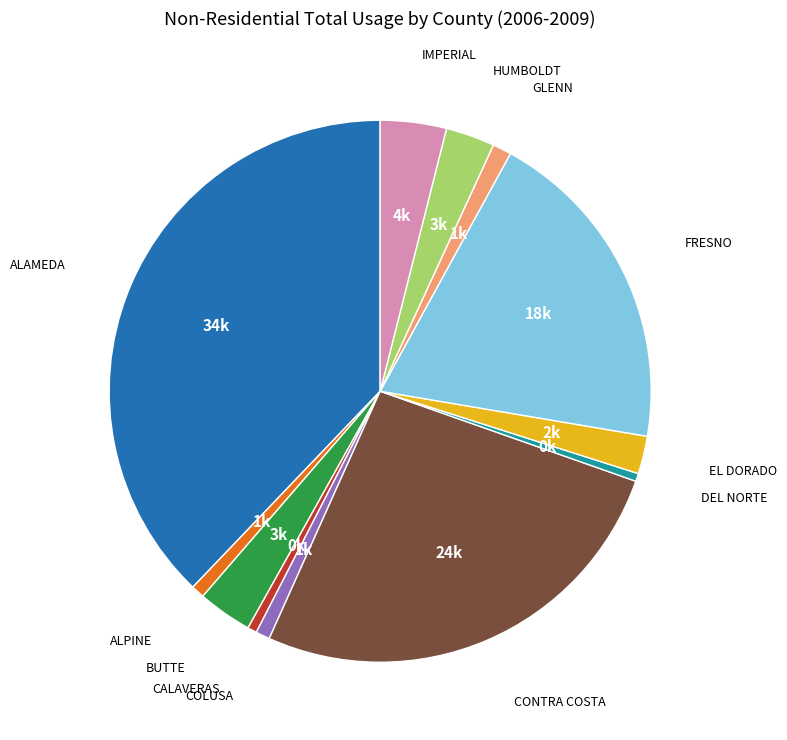

Does any single category account for the majority?

No